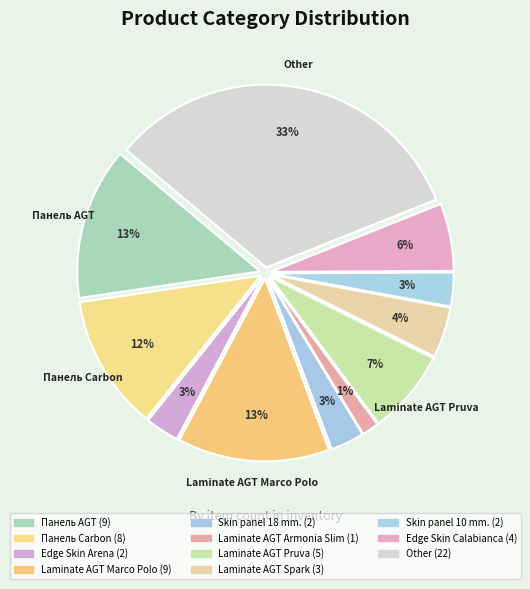

Count the number of slices in the pie.

11